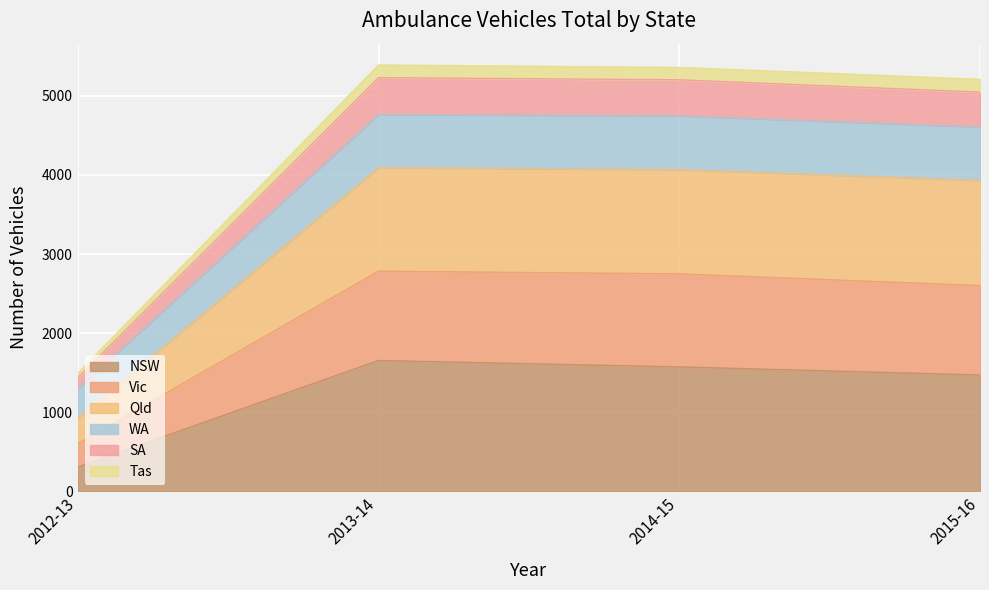

At which category is the sum across all series the highest?

2013-14